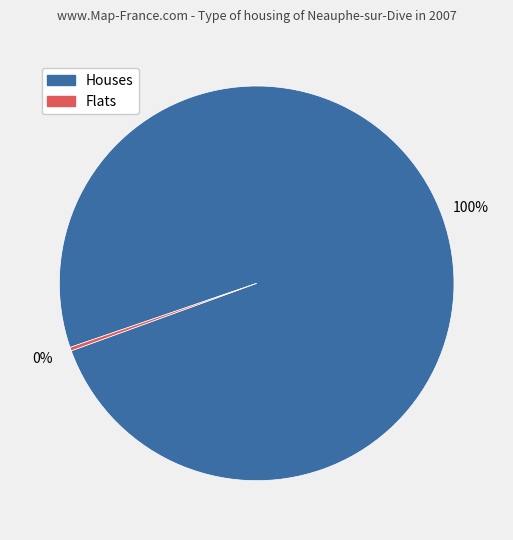

Which slice represents more than half of the pie?

Houses